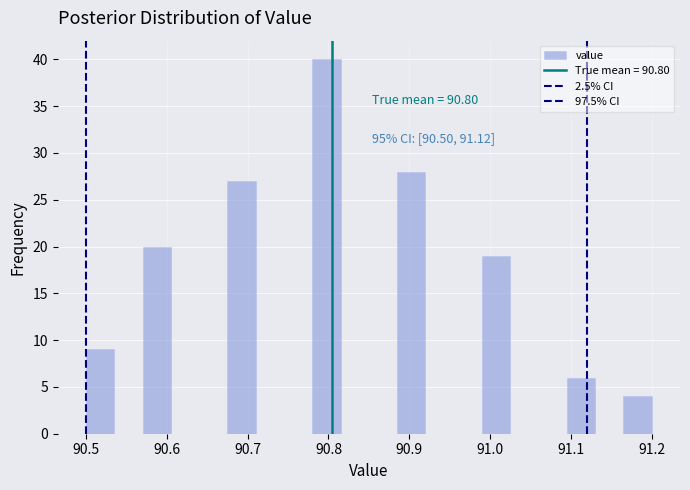

Around what value on the x-axis is the tallest bar? Give the approximate position of its centre, as read against the axis.

90.80